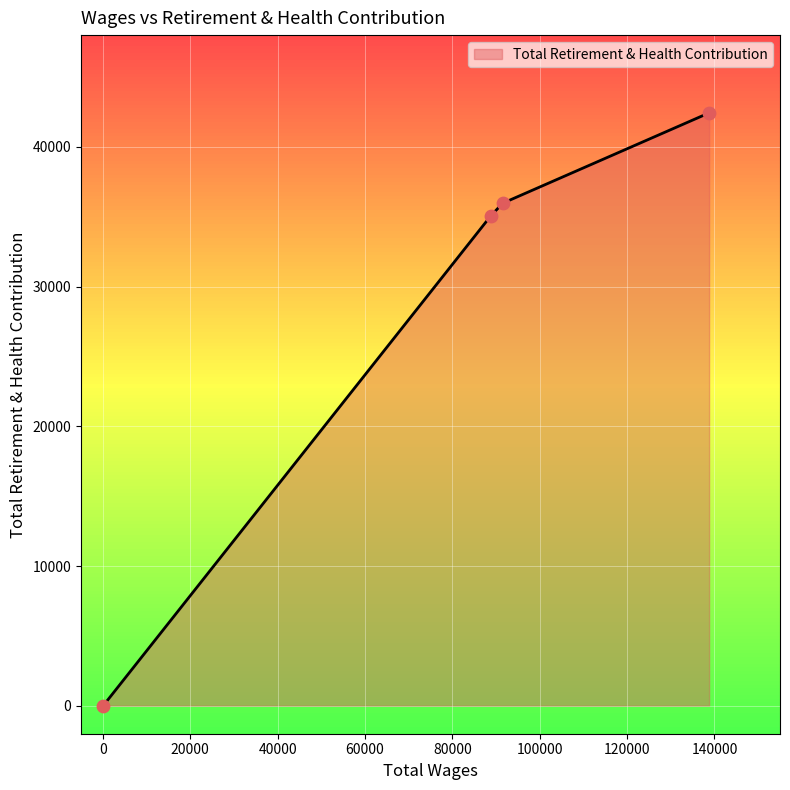

What is the greatest value displayed?

42434